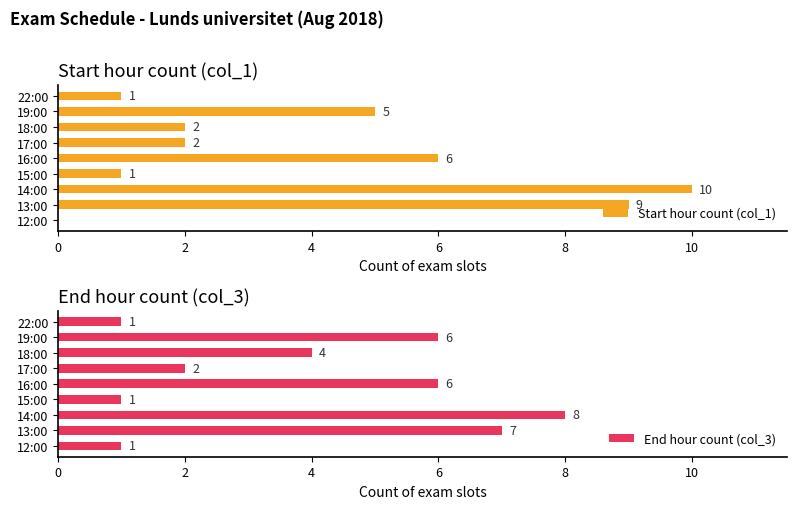

Are the bars horizontal?

Yes